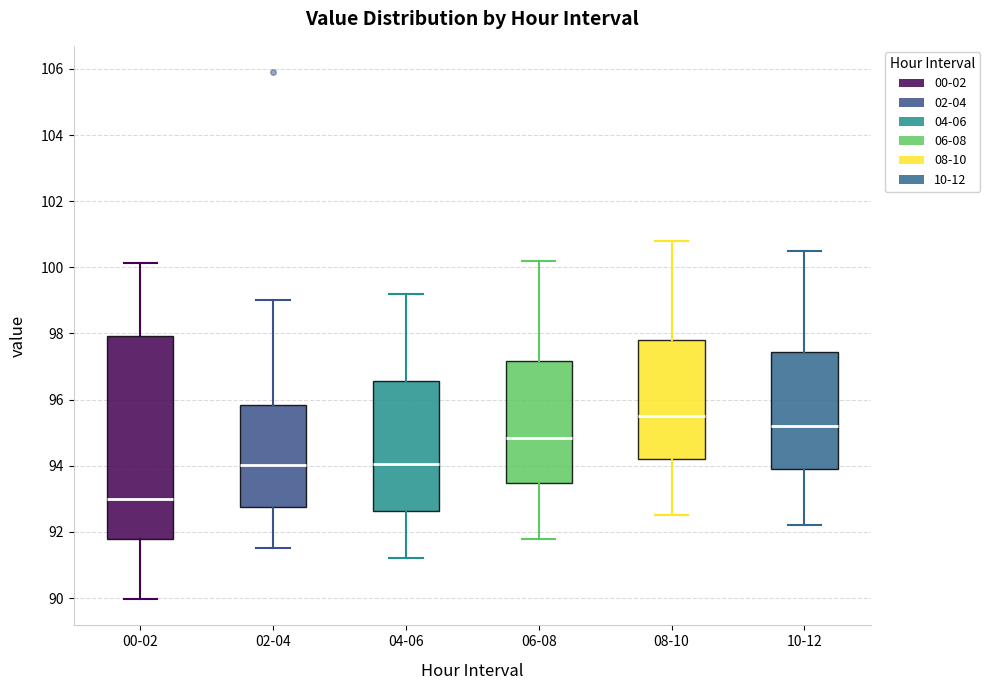

Reading left to right, transcribe this box plot: for each box, give where its median line is, the range the box spans, and where its two whiskers end, as read against the y-axis. The values are not printed on the chart, so give them approximately, as read against the axis.

00-02: median 93.0, box 91.8 to 98.0, whiskers 90.0 to 100.2
02-04: median 94.0, box 92.8 to 95.8, whiskers 91.6 to 99.0
04-06: median 94.0, box 92.6 to 96.6, whiskers 91.2 to 99.2
06-08: median 94.8, box 93.4 to 97.2, whiskers 91.8 to 100.2
08-10: median 95.6, box 94.2 to 97.8, whiskers 92.6 to 100.8
10-12: median 95.2, box 94.0 to 97.4, whiskers 92.2 to 100.6